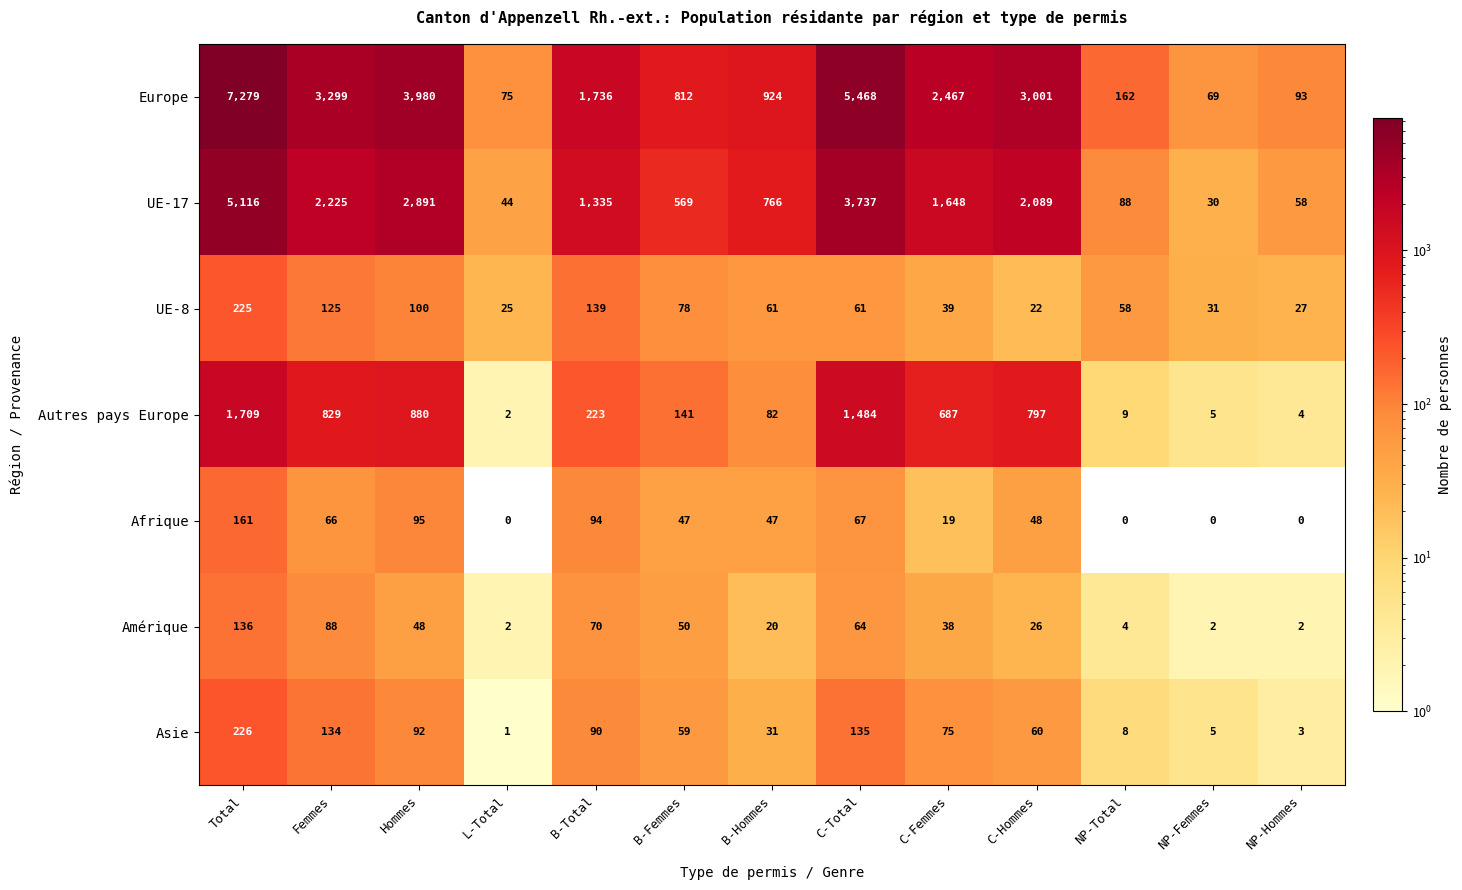

List the series in order of their peak value, highest first.

Europe, UE-17, Autres pays Europe, Asie, UE-8, Afrique, Amérique